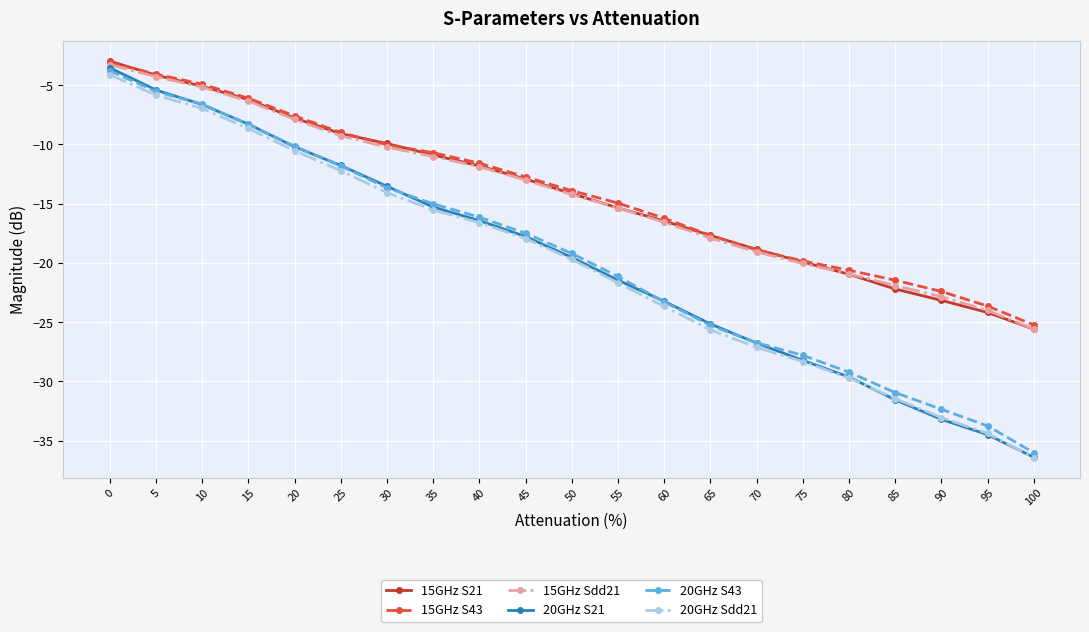

Reading left to right, extract all data points from this chart.

15GHz S21: -3.0	-4.1	-5.1	-6.2	-7.8	-9.1	-9.9	-10.9	-11.8	-12.9	-14.1	-15.4	-16.5	-17.7	-18.9	-19.9	-21.0	-22.2	-23.2	-24.2	-25.6
15GHz S43: -3.1	-4.1	-4.9	-6.1	-7.6	-9.0	-10.0	-10.7	-11.6	-12.7	-13.9	-14.9	-16.2	-17.7	-18.9	-19.8	-20.6	-21.5	-22.4	-23.6	-25.2
15GHz Sdd21: -3.3	-4.3	-5.2	-6.3	-7.9	-9.3	-10.2	-11.0	-11.9	-13.0	-14.2	-15.3	-16.6	-17.9	-19.1	-20.0	-20.9	-21.9	-22.8	-24.0	-25.6
20GHz S21: -3.5	-5.4	-6.6	-8.3	-10.2	-11.8	-13.5	-15.3	-16.4	-17.8	-19.5	-21.4	-23.2	-25.1	-26.8	-28.2	-29.6	-31.5	-33.2	-34.5	-36.4
20GHz S43: -3.8	-5.5	-6.6	-8.3	-10.1	-11.8	-13.7	-15.0	-16.1	-17.5	-19.2	-21.1	-23.3	-25.3	-26.7	-27.8	-29.2	-30.9	-32.3	-33.8	-36.0
20GHz Sdd21: -4.1	-5.8	-7.0	-8.6	-10.5	-12.2	-14.1	-15.5	-16.6	-17.9	-19.7	-21.7	-23.7	-25.6	-27.1	-28.3	-29.7	-31.4	-33.0	-34.4	-36.4